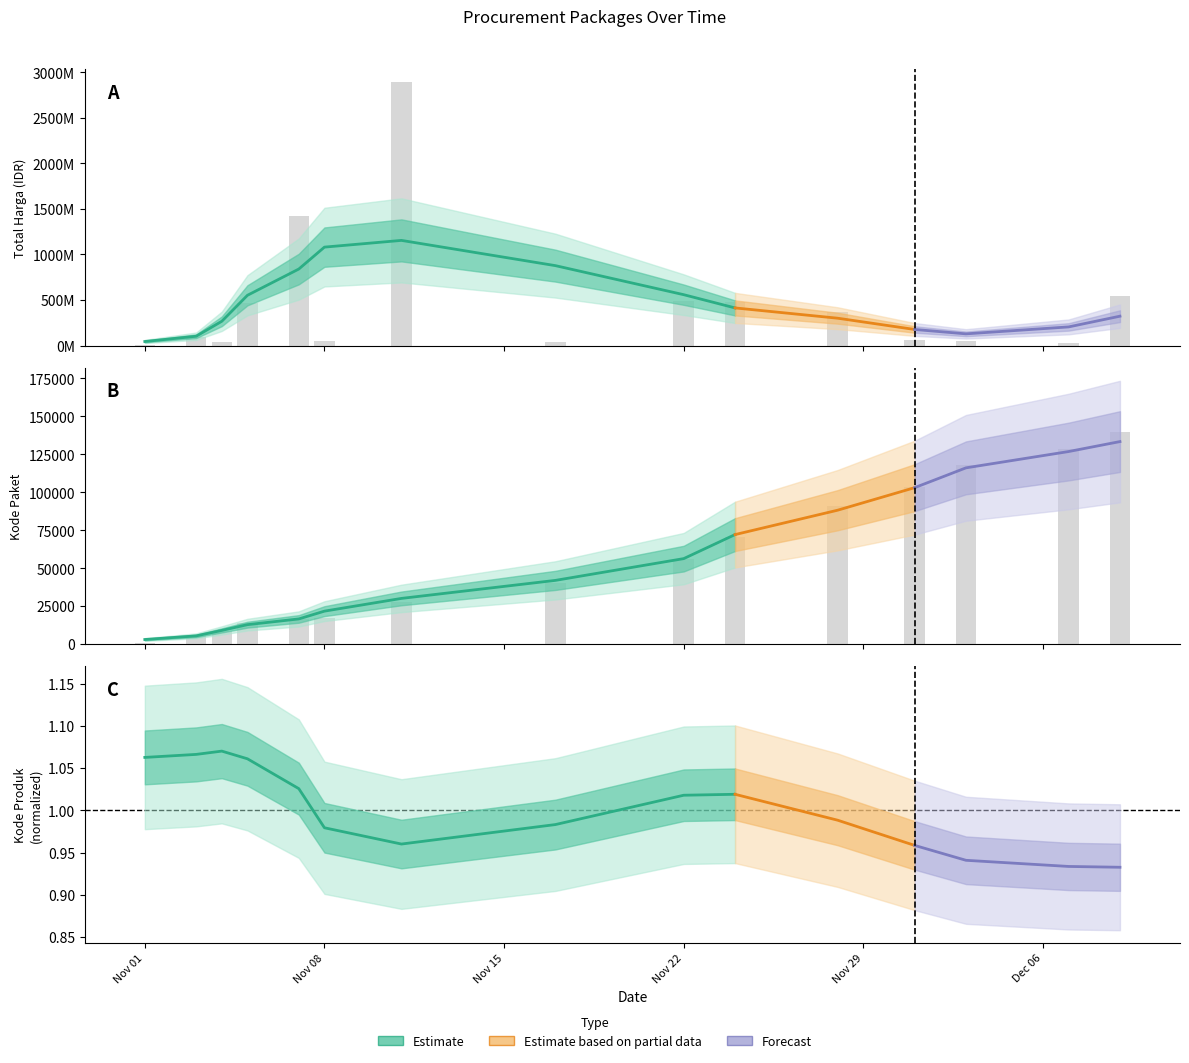

What is the highest value of the Total Harga series?

2892122000